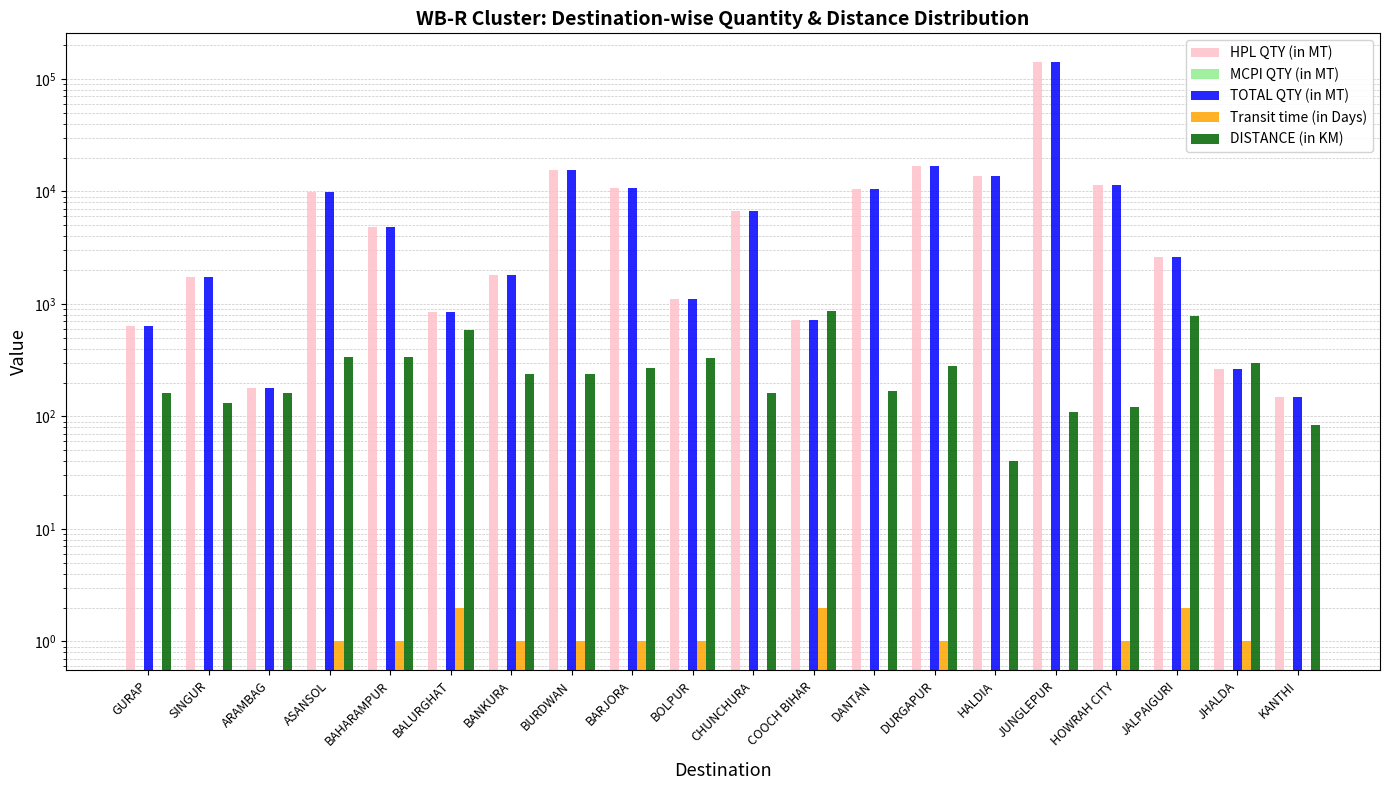

What is the total value across all series at CHUNCHURA?

13577